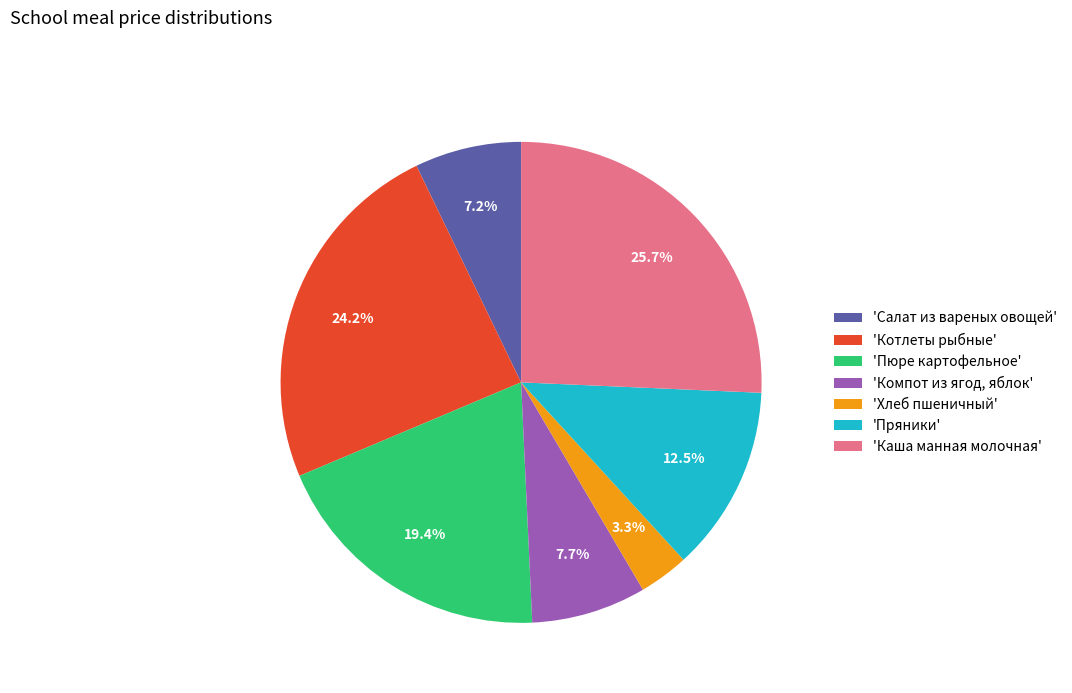

Rank the categories by value from highest to lowest.

'Каша манная молочная', 'Котлеты рыбные', 'Пюре картофельное', 'Пряники', 'Компот из ягод, яблок', 'Салат из вареных овощей', 'Хлеб пшеничный'